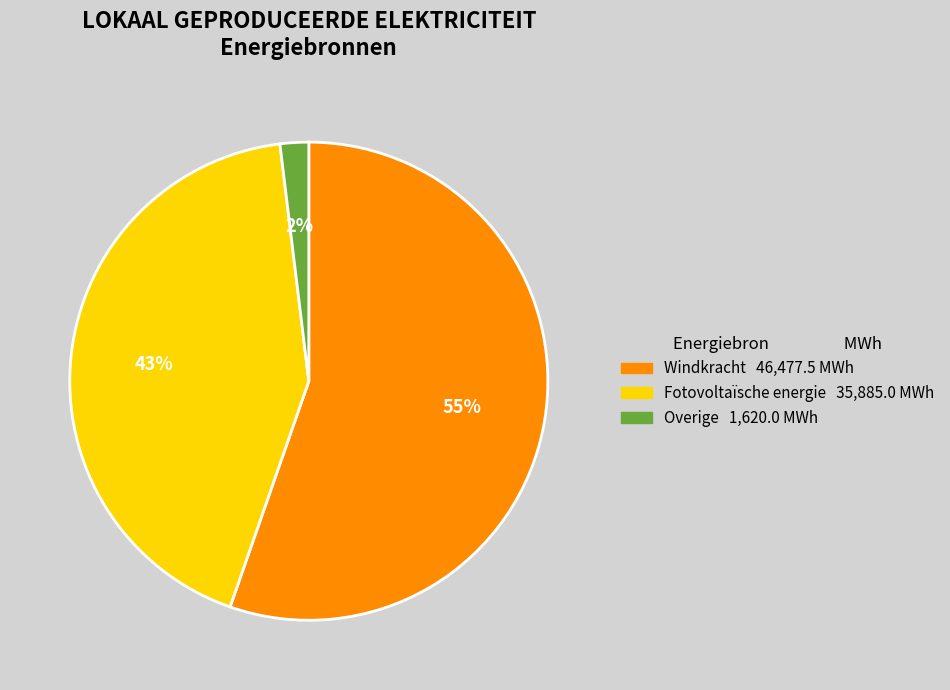

Is there any slice that represents more than half of the pie?

Yes